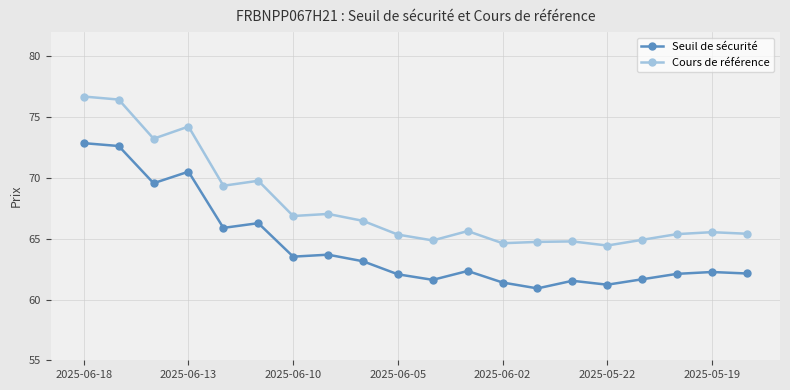

True or false: Cours de référence has more than 0 interior local peaks.

True